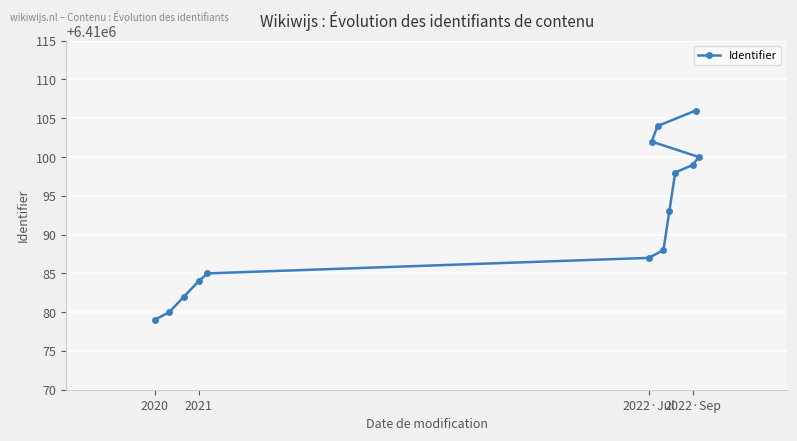

Read the value at 2022·Sep.

6410099